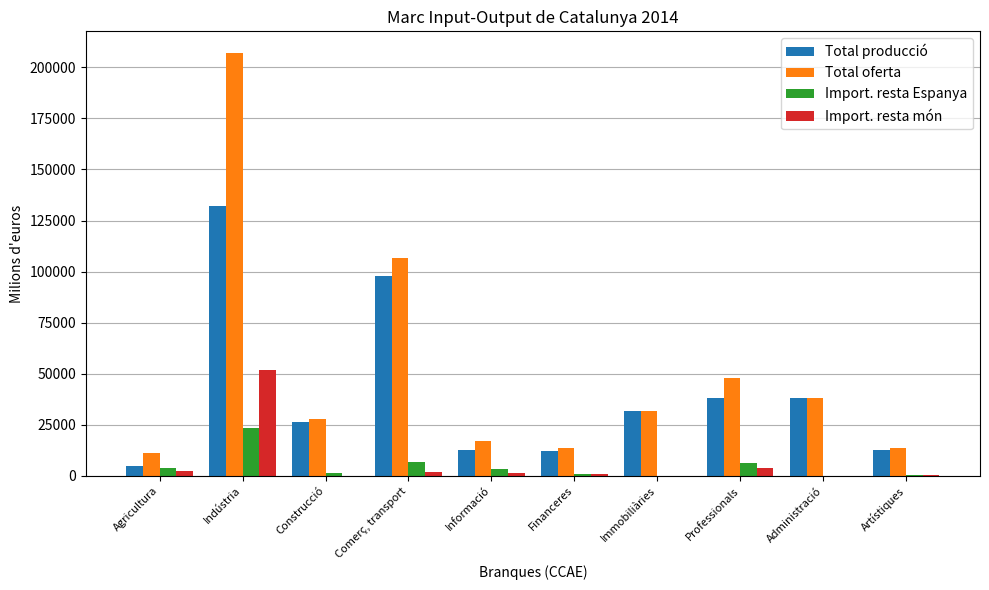

True or false: Total producció has a value of 173291.2 at Comerç, transport.

False